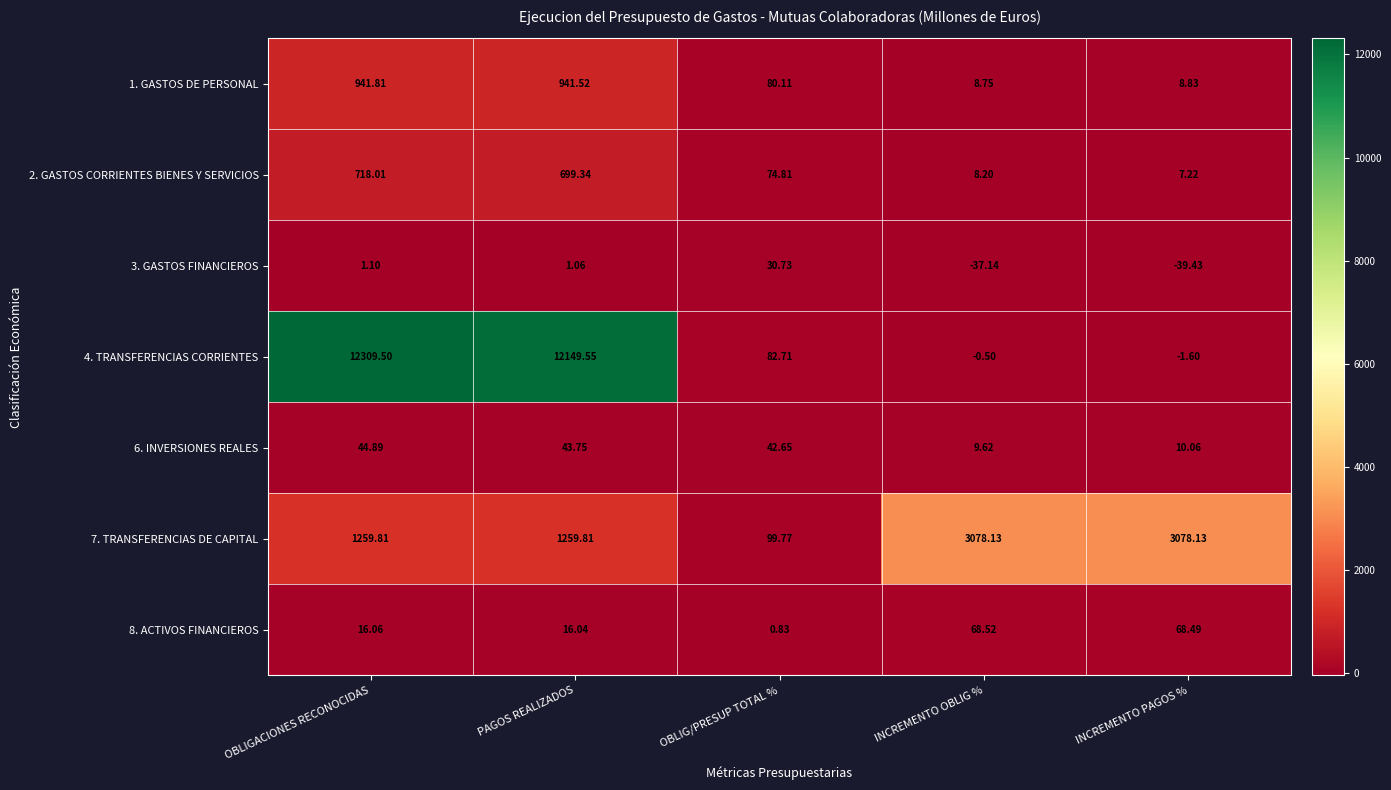

Count the number of categories in the chart.

5